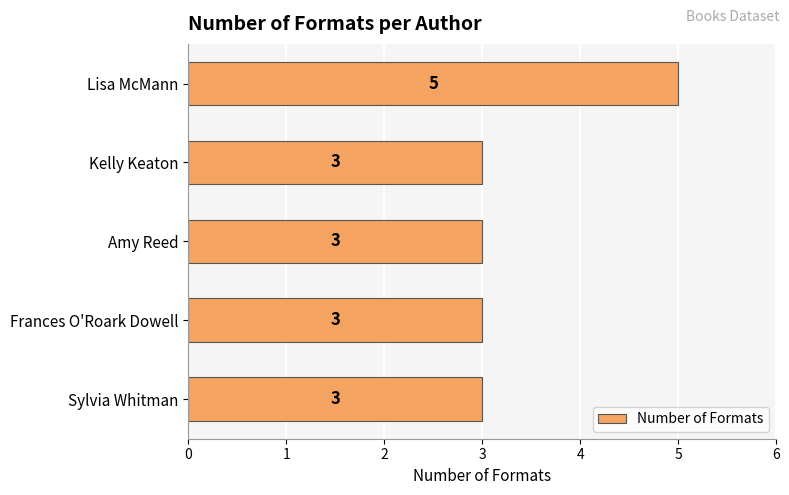

What is the average value?

3